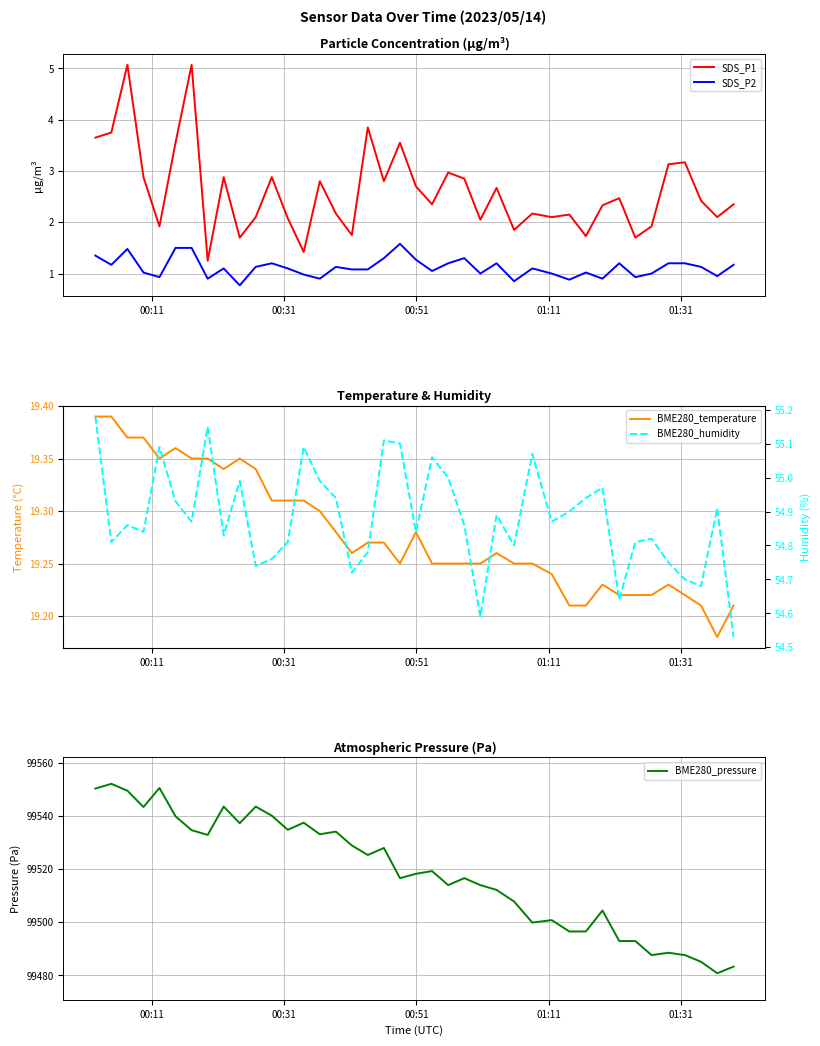

True or false: SDS_P1 and SDS_P2 cross at least once.

False